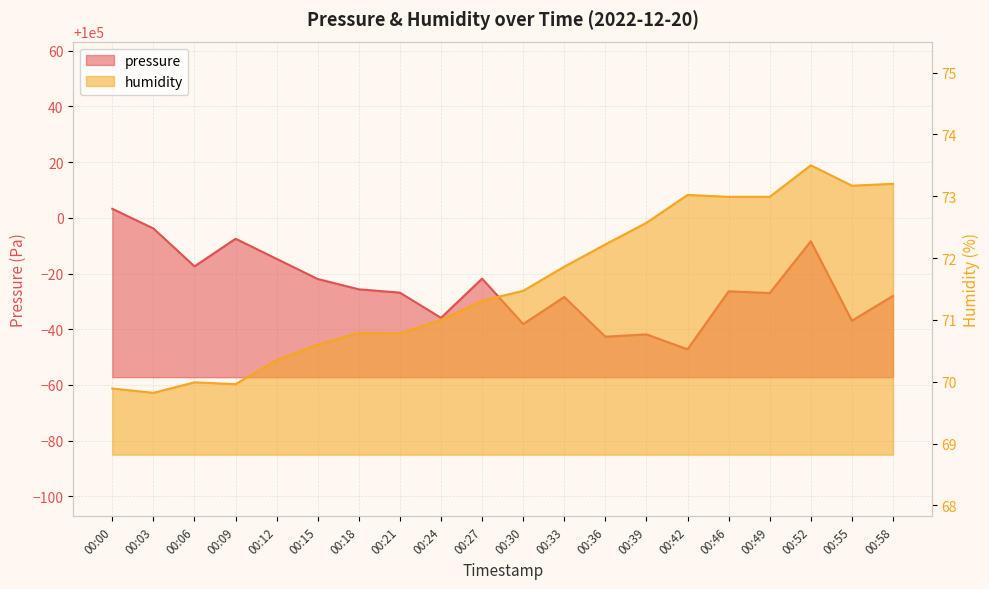

At how many categories does at least one series exceed 55646?

20